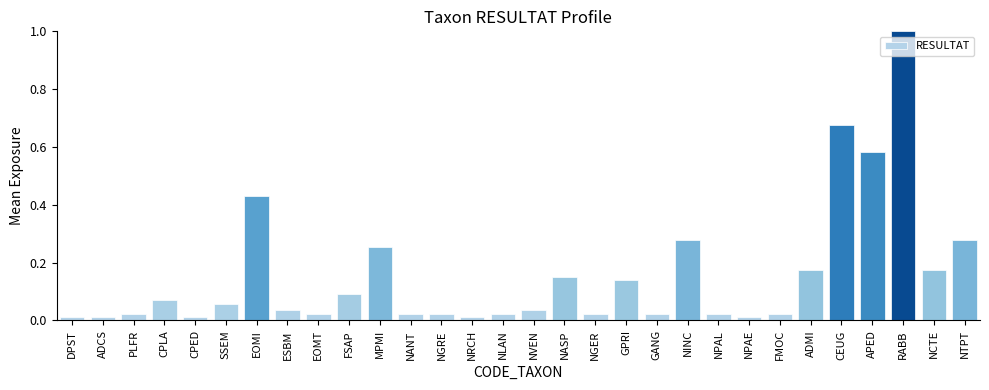

What position from the right is EOMT?

22